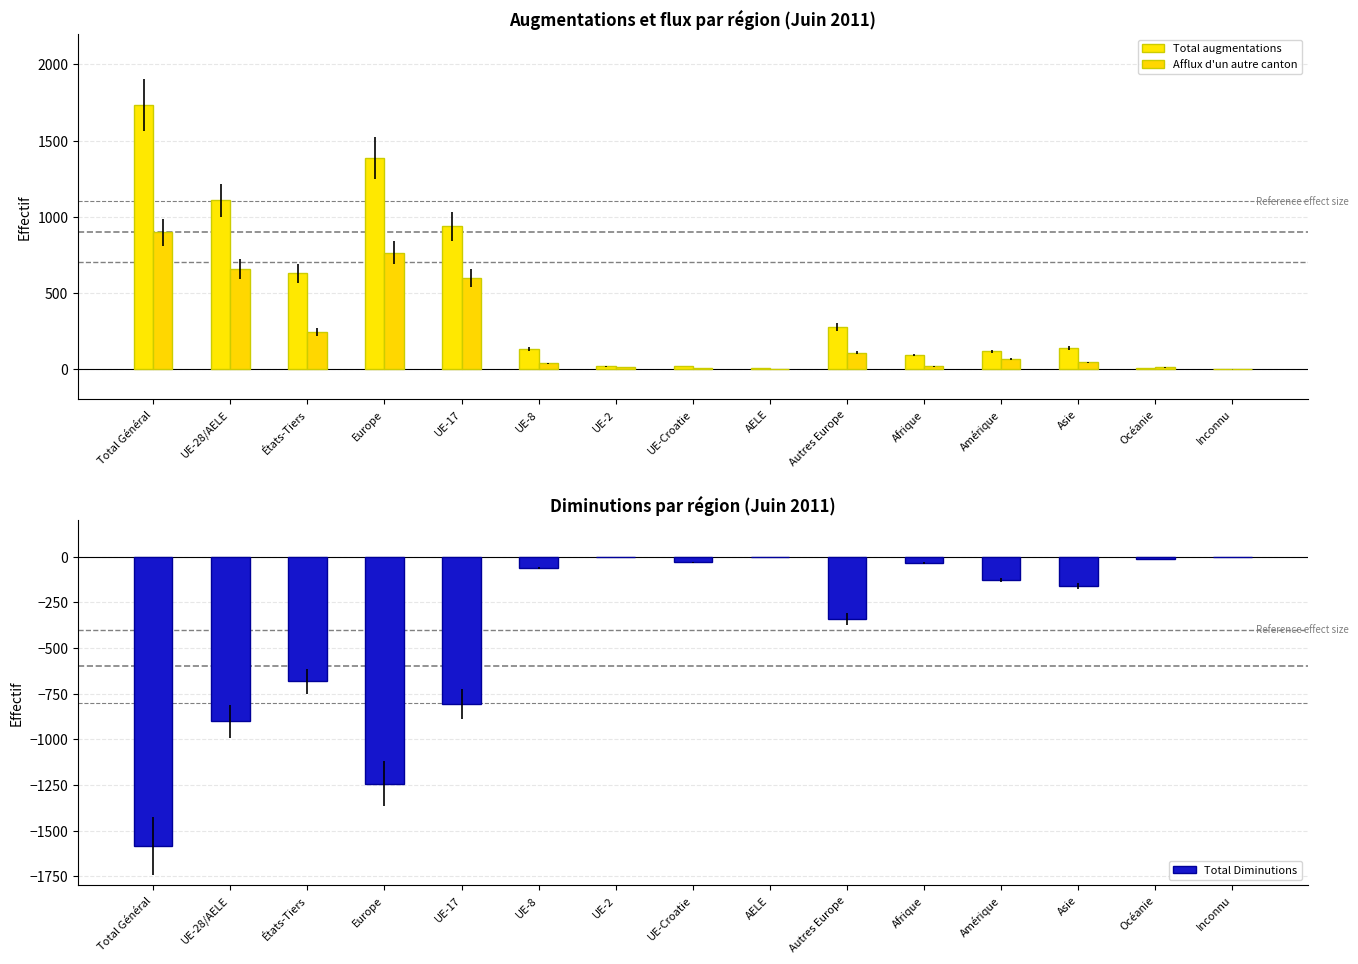

What is the sum of all Total augmentations values?

6586